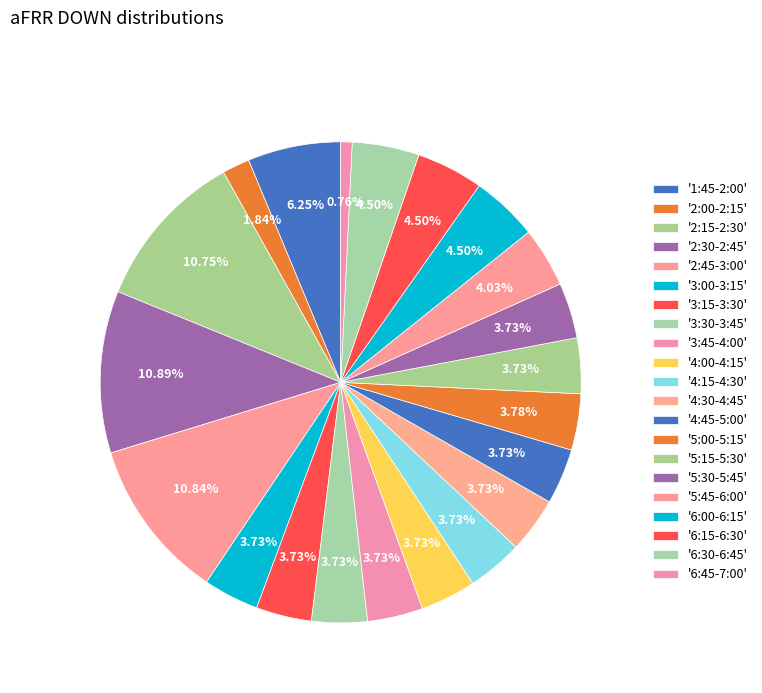

Count the number of slices in the pie.

21